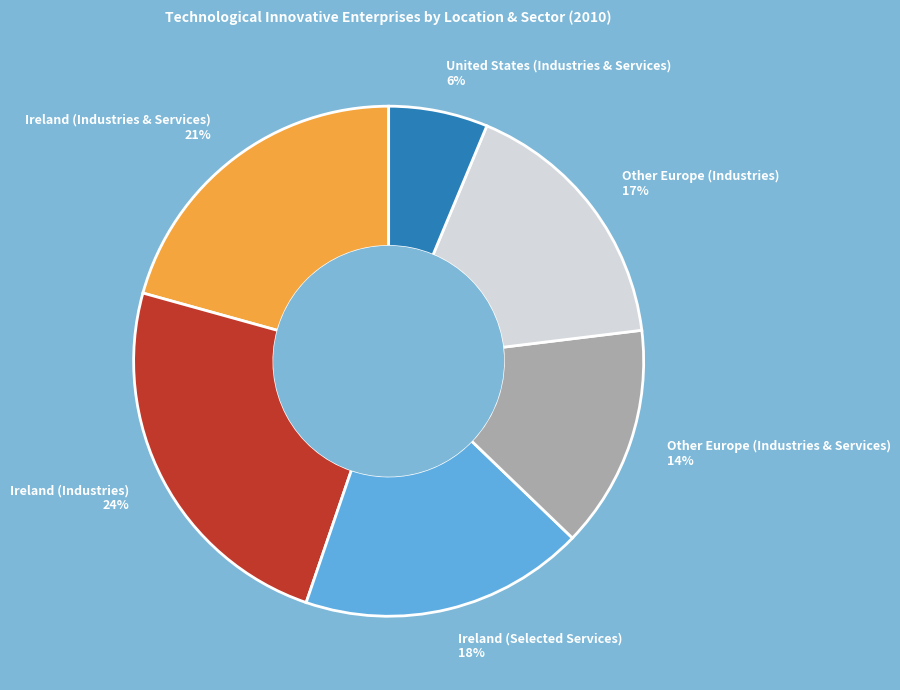

How many segments does this pie chart have?

6